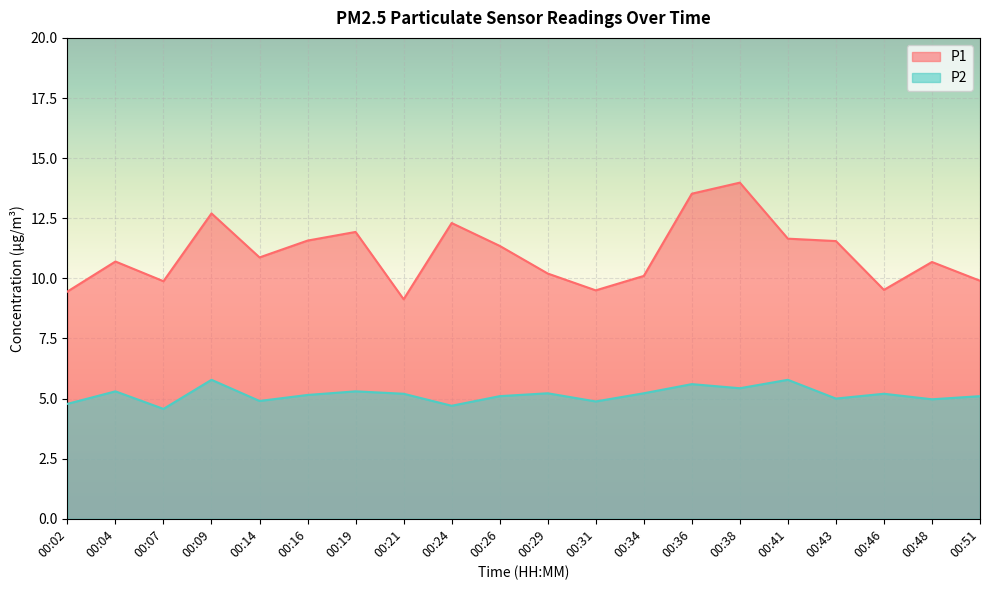

The value of P2 at 00:29 is 5.2. True or false?

True